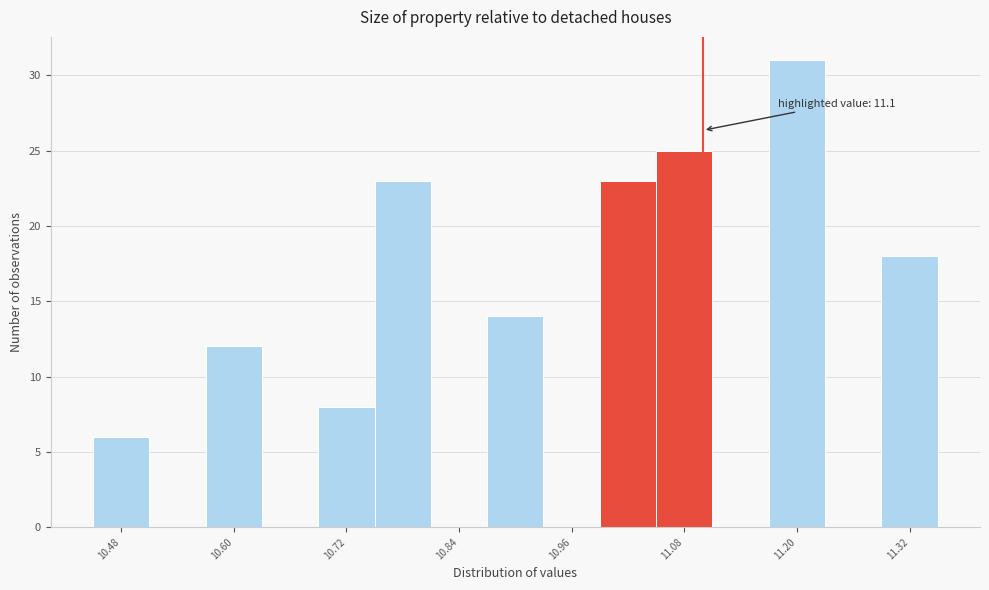

Around what value on the x-axis is the tallest bar? Give the approximate position of its centre, as read against the axis.

11.20